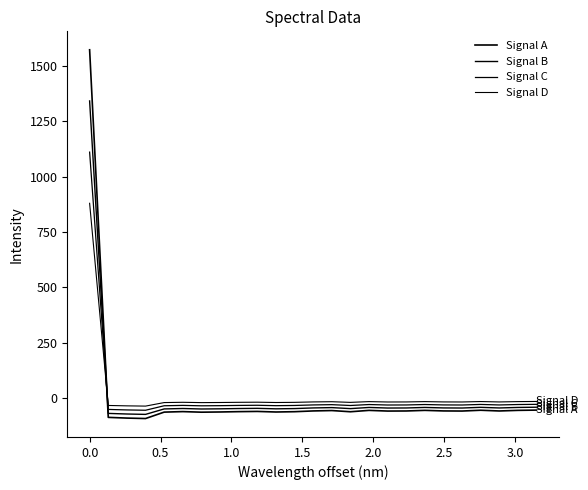

Reading left to right, transcribe all the data shown in this chart.

Signal A: 1571.5	-86.0	-89.2	-91.2	-62.3	-60.0	-62.6	-61.7	-60.1	-59.2	-61.8	-60.4	-57.0	-55.2	-60.6	-54.4	-57.5	-57.2	-54.4	-56.9	-57.4	-53.8	-57.1	-54.4	-53.2
Signal B: 1340.7	-68.1	-70.8	-72.5	-47.9	-46.0	-48.2	-47.4	-46.1	-45.3	-47.5	-46.3	-43.4	-41.9	-46.6	-41.3	-43.9	-43.6	-41.2	-43.4	-43.8	-40.7	-43.6	-41.2	-40.2
Signal C: 1110.0	-50.2	-52.4	-53.9	-33.6	-32.0	-33.8	-33.2	-32.1	-31.4	-33.2	-32.3	-29.9	-28.7	-32.5	-28.1	-30.3	-30.0	-28.1	-29.9	-30.2	-27.7	-30.0	-28.1	-27.2
Signal D: 879.3	-32.3	-34.1	-35.2	-19.3	-18.0	-19.4	-18.9	-18.1	-17.6	-19.0	-18.2	-16.3	-15.4	-18.4	-14.9	-16.6	-16.4	-14.9	-16.3	-16.6	-14.6	-16.4	-14.9	-14.3